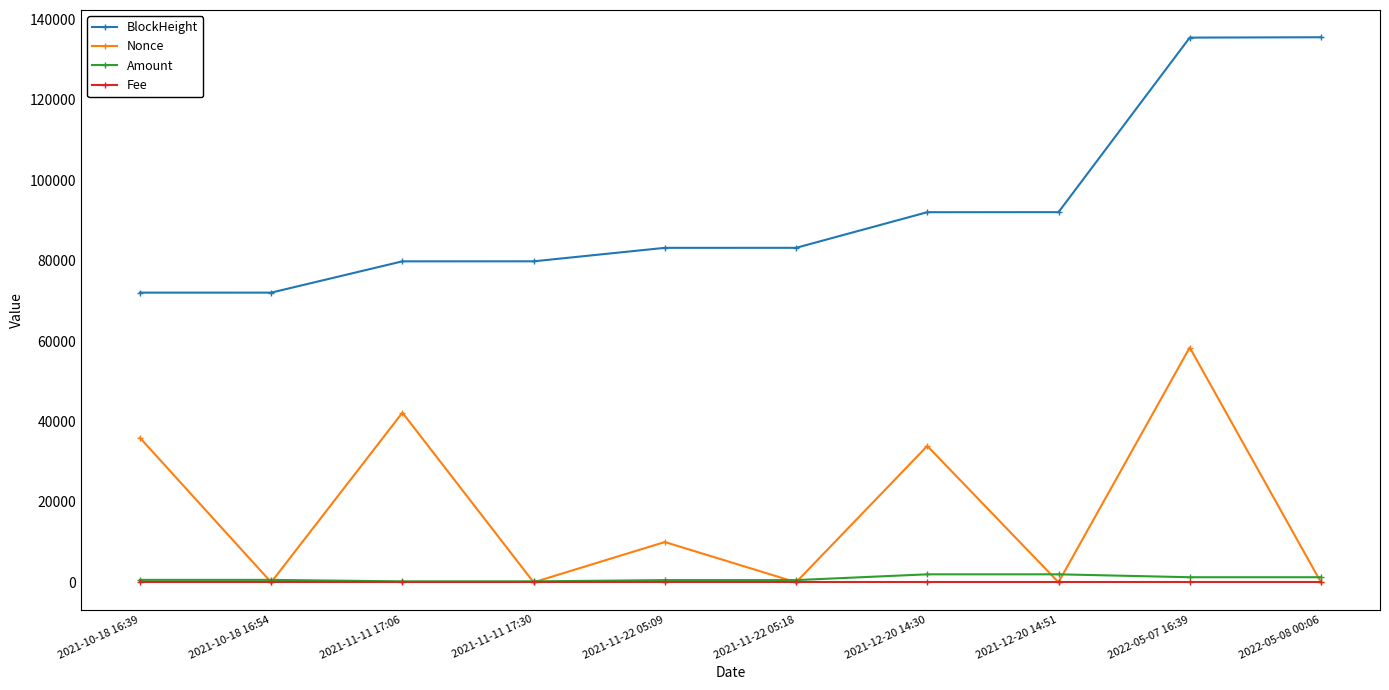

What is the total value across all series at 2021-10-18 16:54?

72653.0